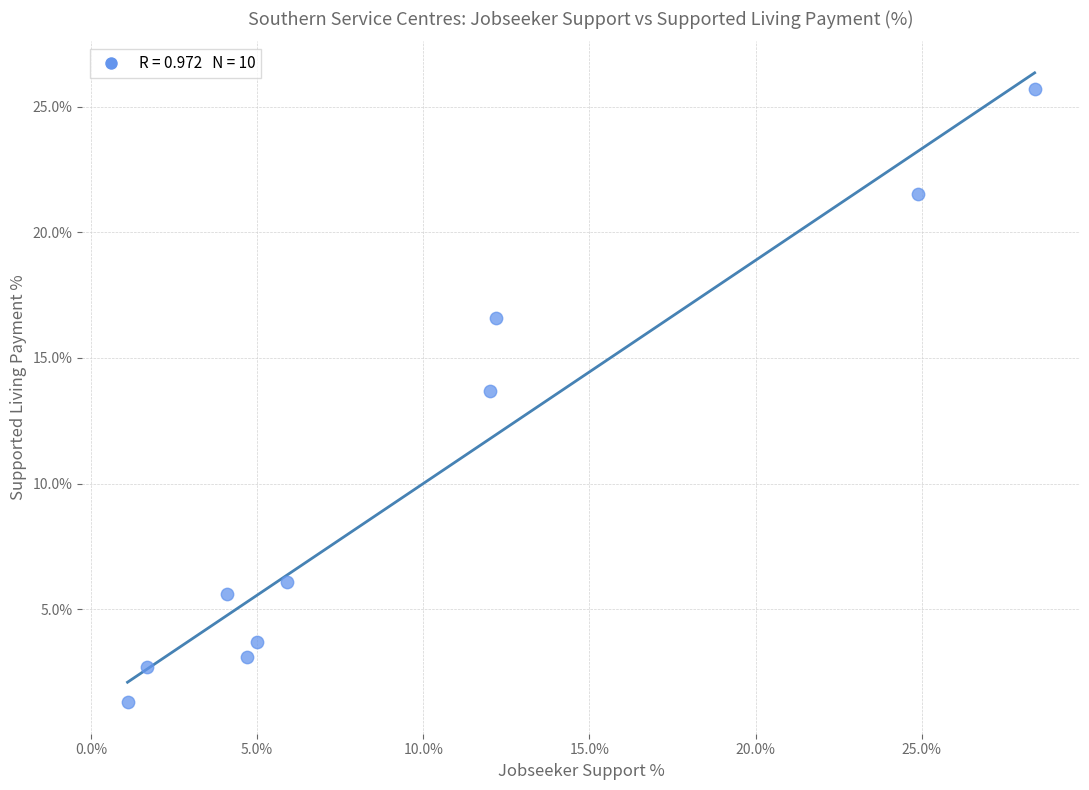

What is the range of X values (max minus min)?

27.3